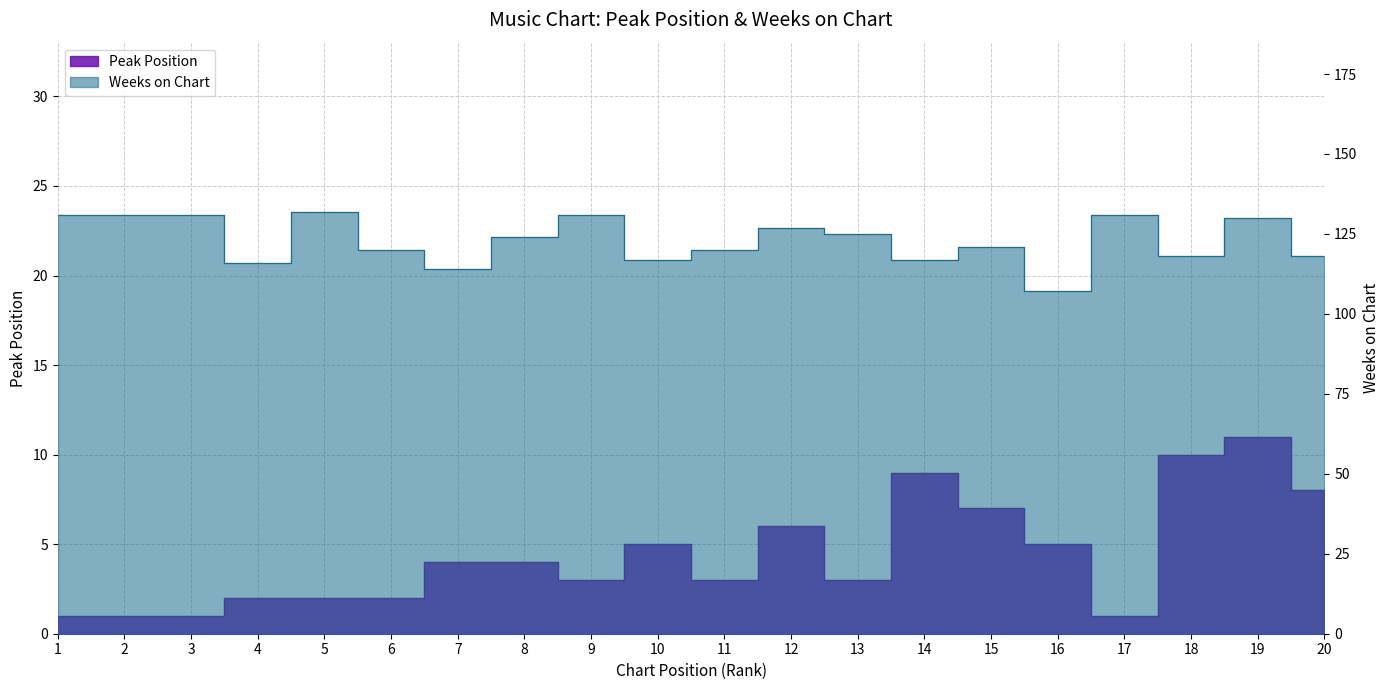

The Weeks on Chart series shows 118 at 18. True or false?

True